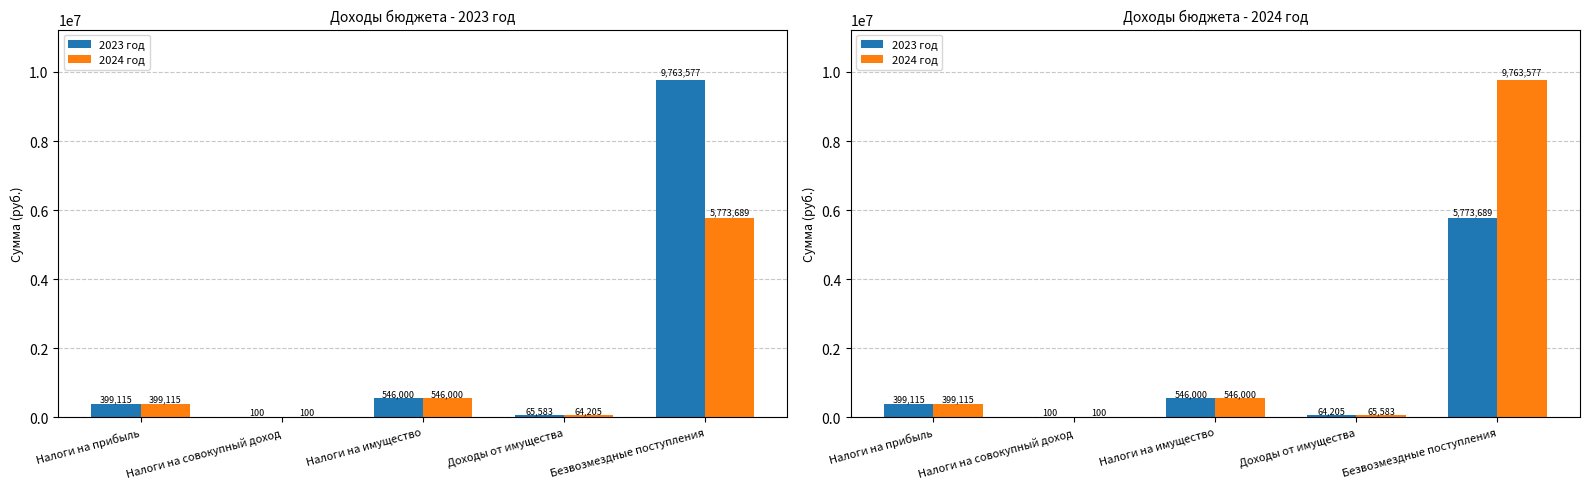

What is the label of the 5th bar from the left?

Безвозмездные поступления